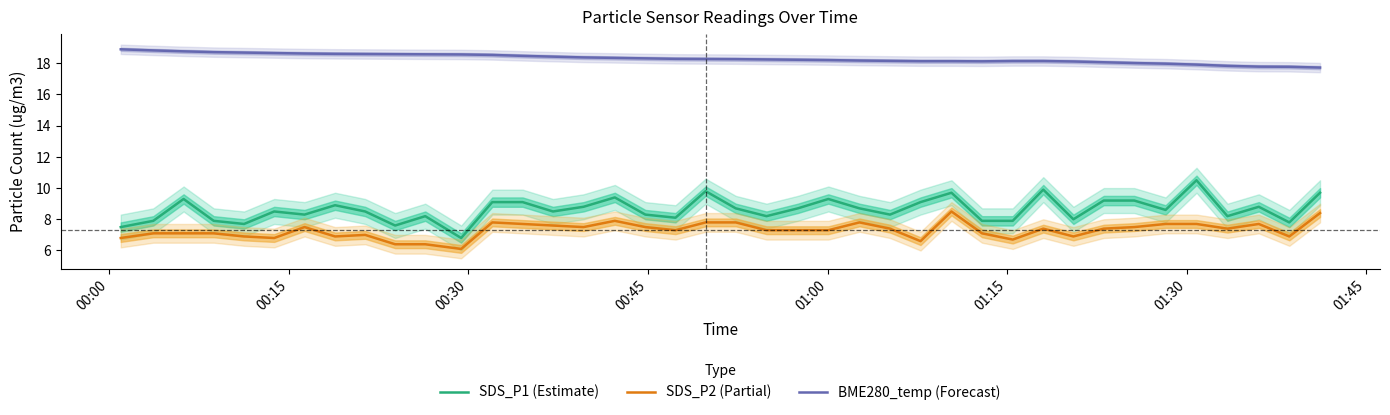

What is the minimum value for BME280_temp (Forecast)?

17.7